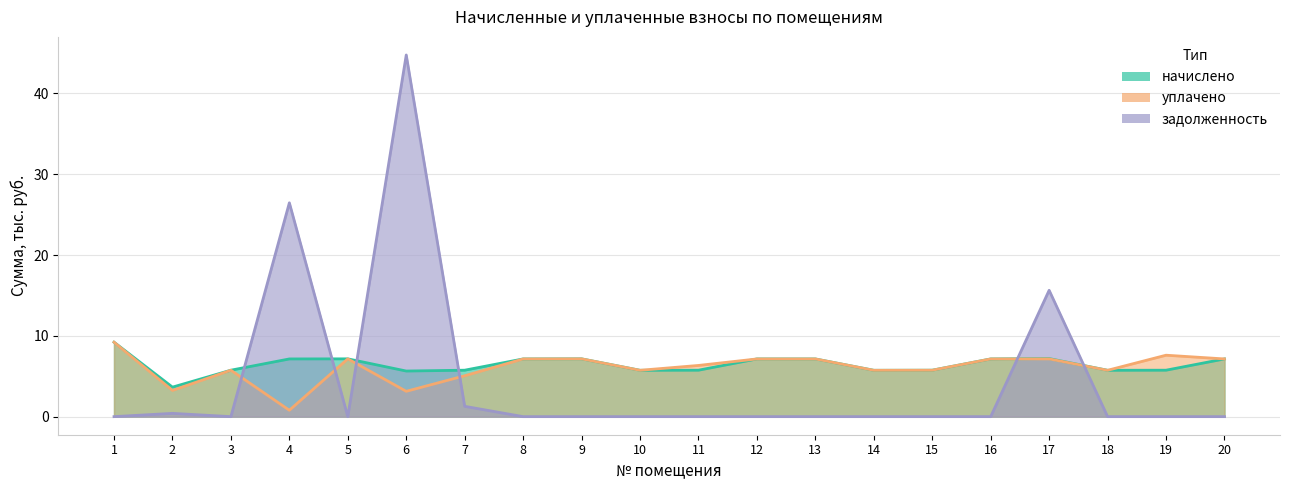

After their last crossing, which series has the higher values: начислено or задолженность?

начислено